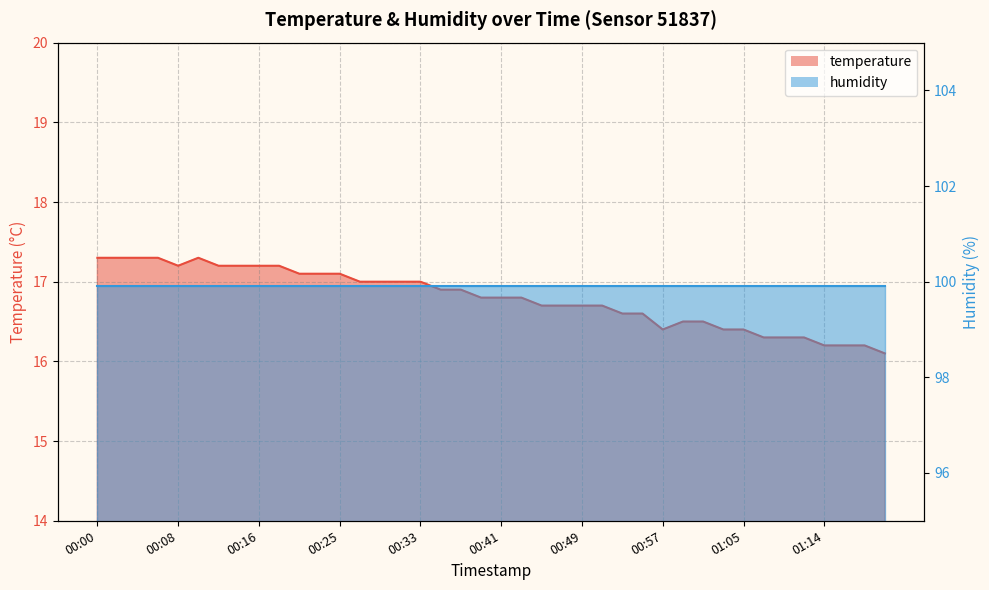

Reading left to right, list all the values displayed in this chart.

17.3	17.3	17.3	17.3	17.2	17.3	17.2	17.2	17.2	17.2	17.1	17.1	17.1	17.0	17.0	17.0	17.0	16.9	16.9	16.8	16.8	16.8	16.7	16.7	16.7	16.7	16.6	16.6	16.4	16.5	16.5	16.4	16.4	16.3	16.3	16.3	16.2	16.2	16.2	16.1